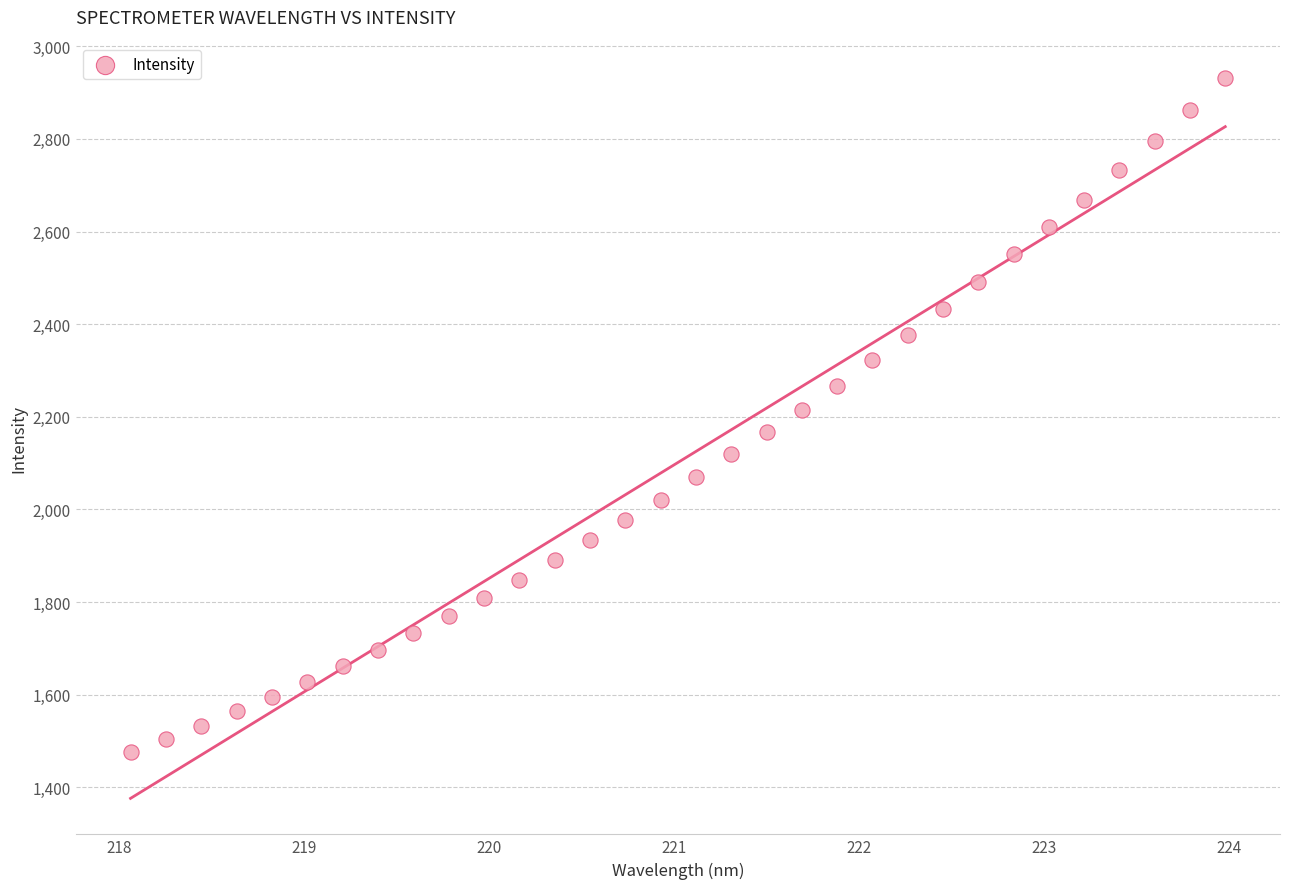

What is the range of Y values (max minus min)?

1454.6